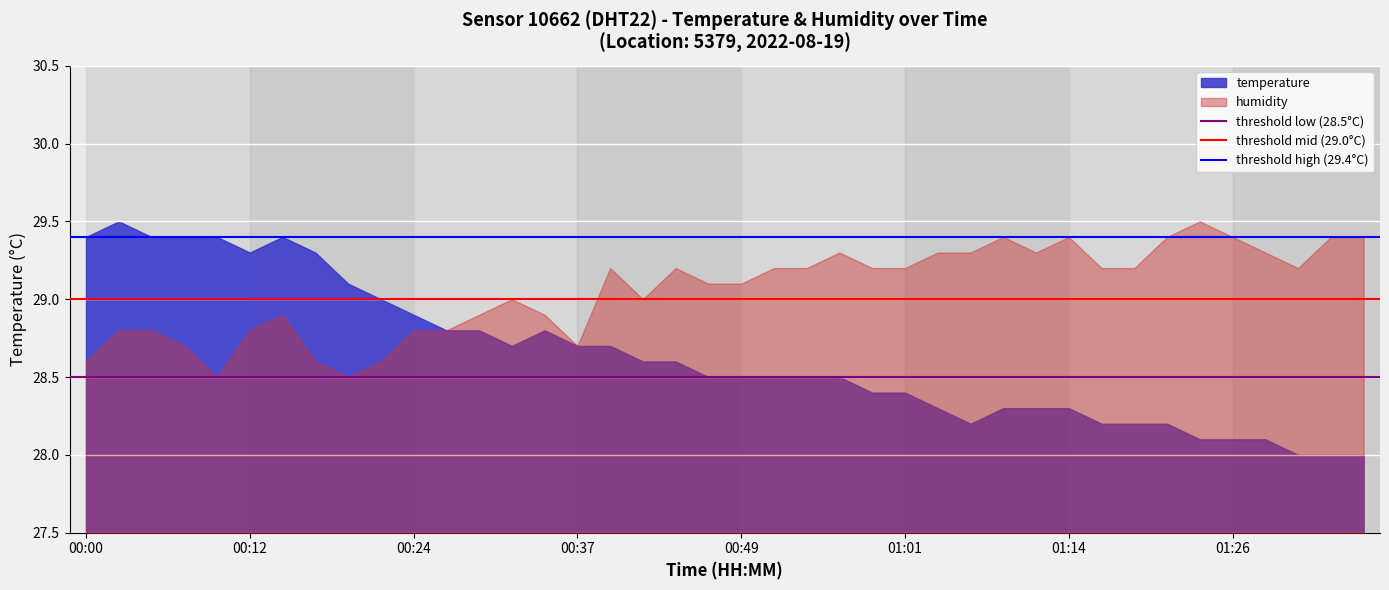

At which label does threshold mid (29.0°C) reach its minimum?

00:00